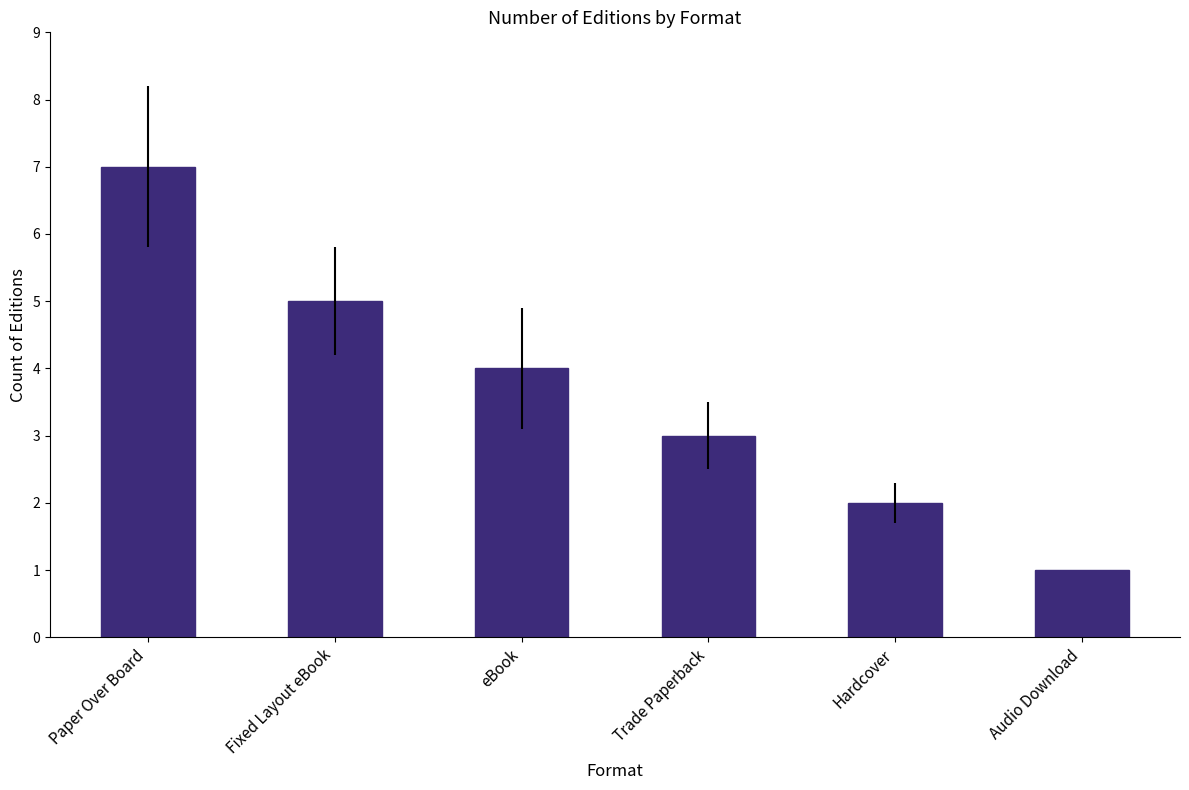

True or false: the data shows 5 at Trade Paperback.

False